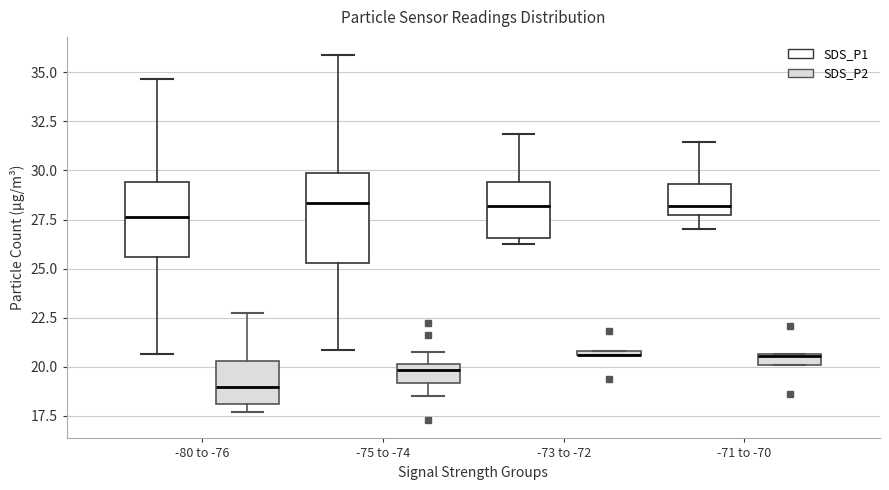

Where is the upper edge of the box for -73 to -72 (SDS_P2) on the y-axis? The values are not printed on the chart, so give them approximately, as read against the axis.

21.0